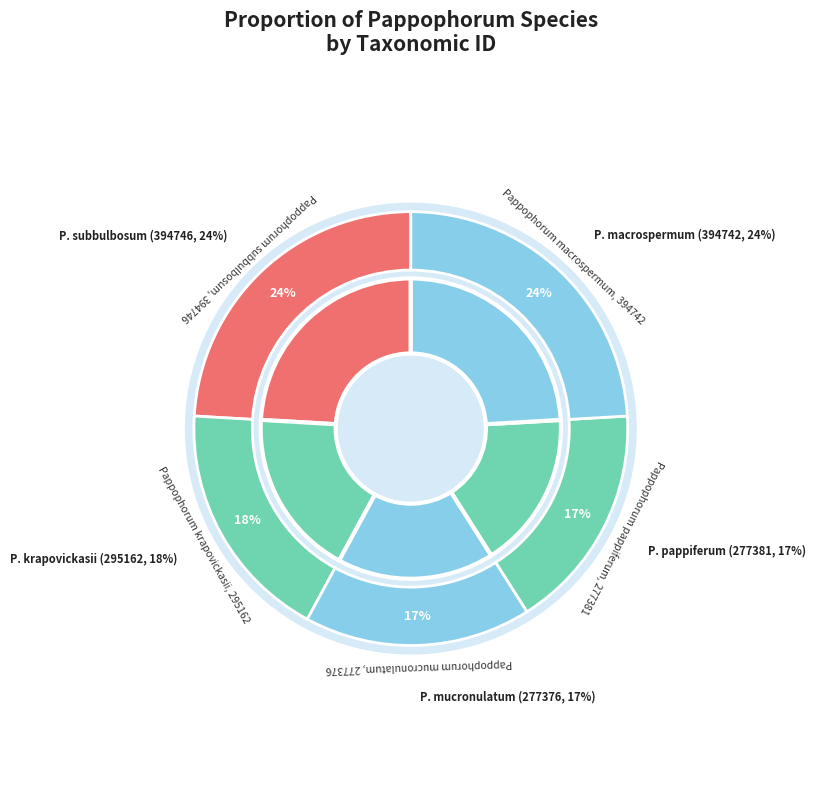

To the nearest percent, what is the average slice percentage?

20%